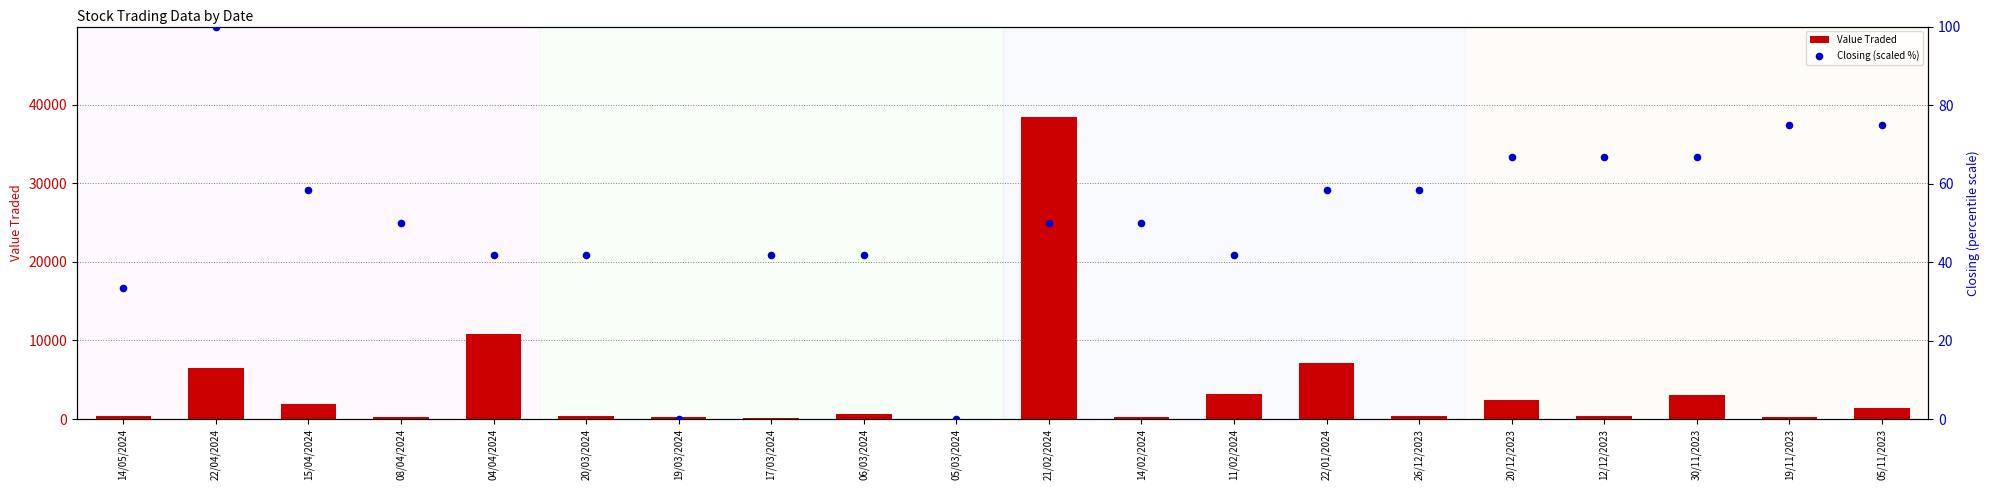

Is the value of Closing (scaled %) at 14/02/2024 greater than the value of Value Traded at 20/12/2023?

No